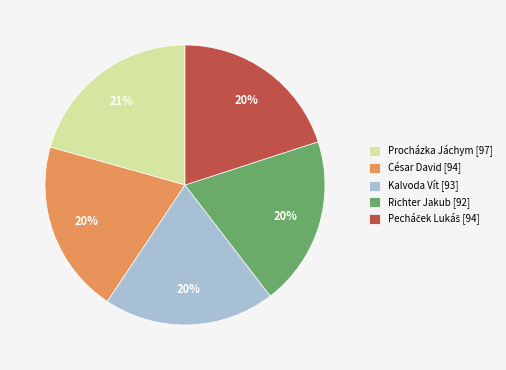

Is it true that Kalvoda Vít [93] is 8% of the pie?

False